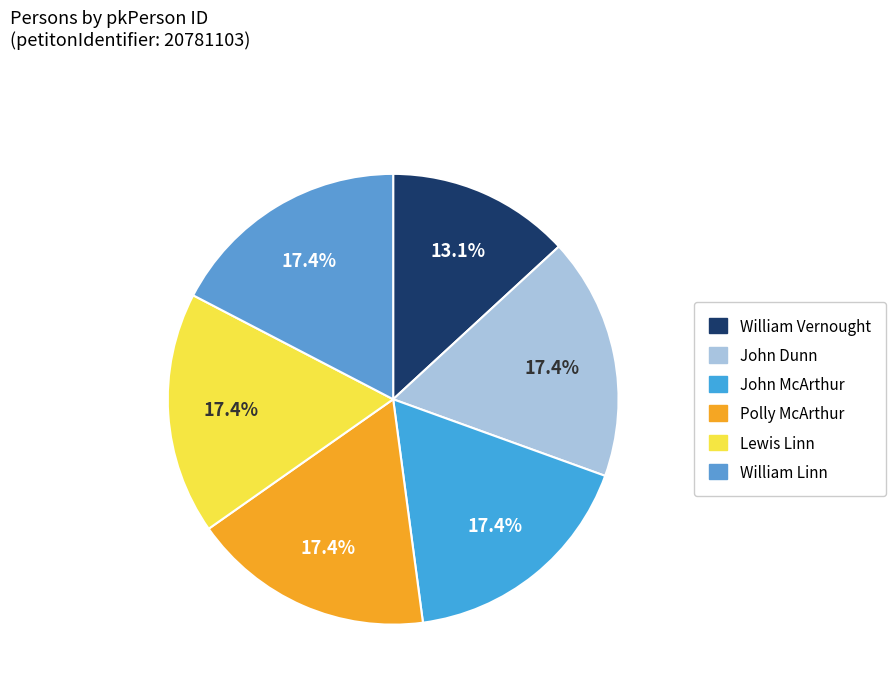

To the nearest percent, what portion does John McArthur represent?

17%